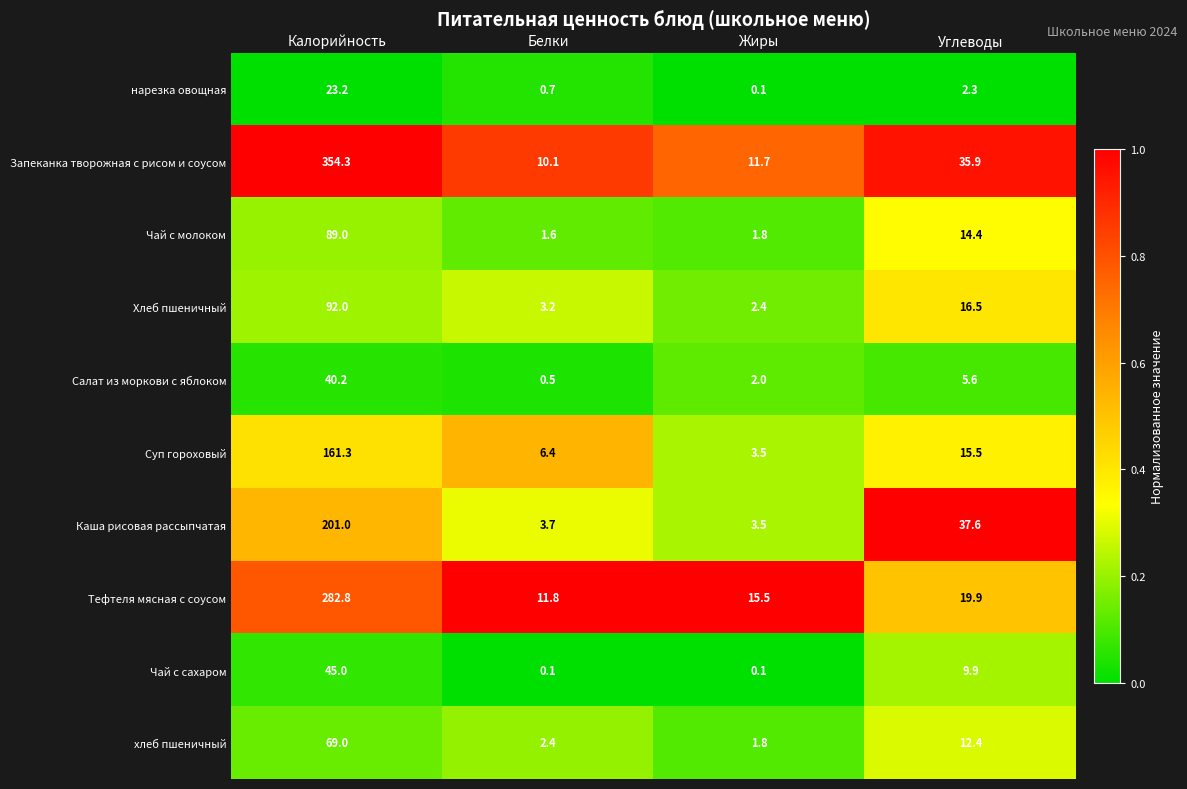

The Хлеб пшеничный series shows 1.6 at Белки. True or false?

False